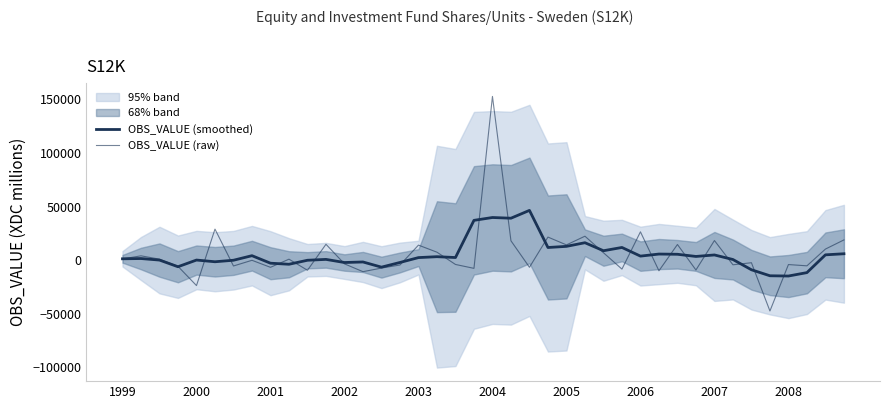

At how many categories does at least one series exceed 82247?

1